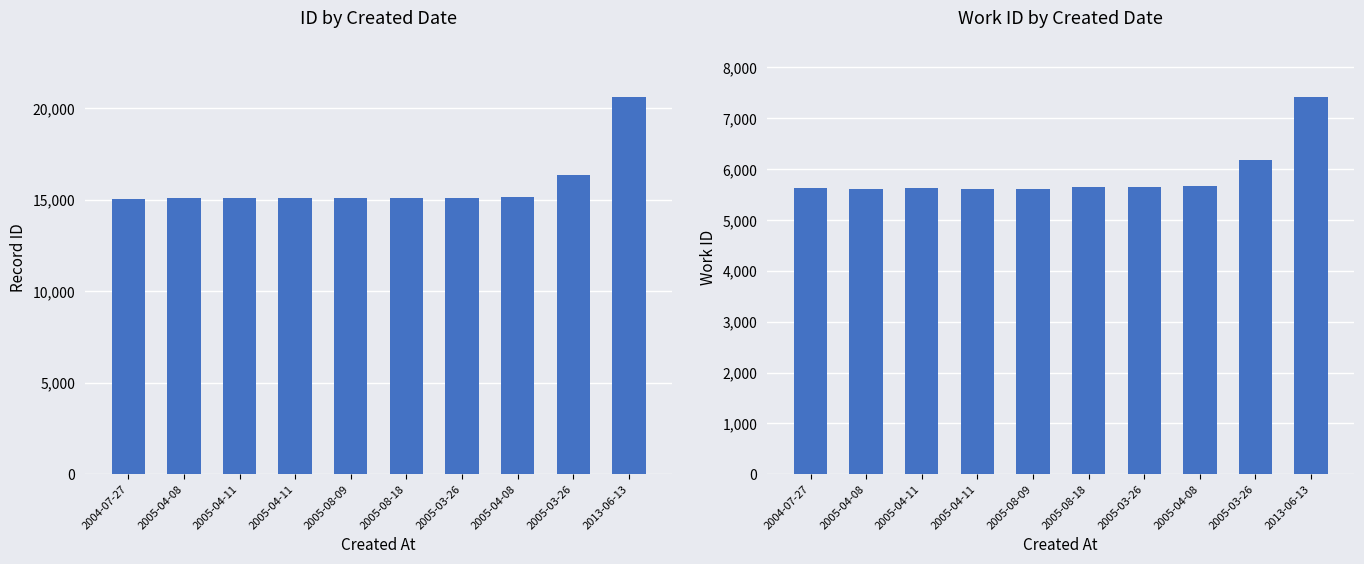

What is the spread (max minus min) of values at 2005-04-08?

9445